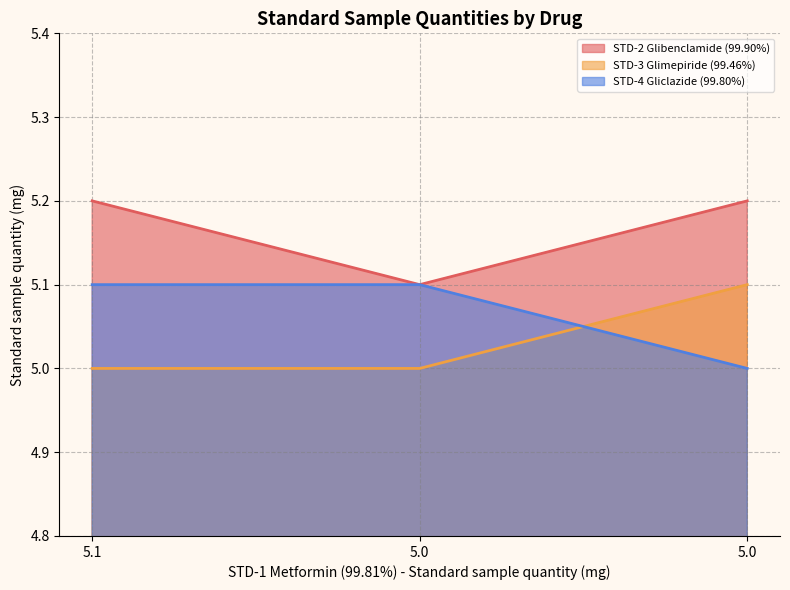

List the series in order of their peak value, lowest first.

STD-3 Glimepiride (99.46%), STD-4 Gliclazide (99.80%), STD-2 Glibenclamide (99.90%)